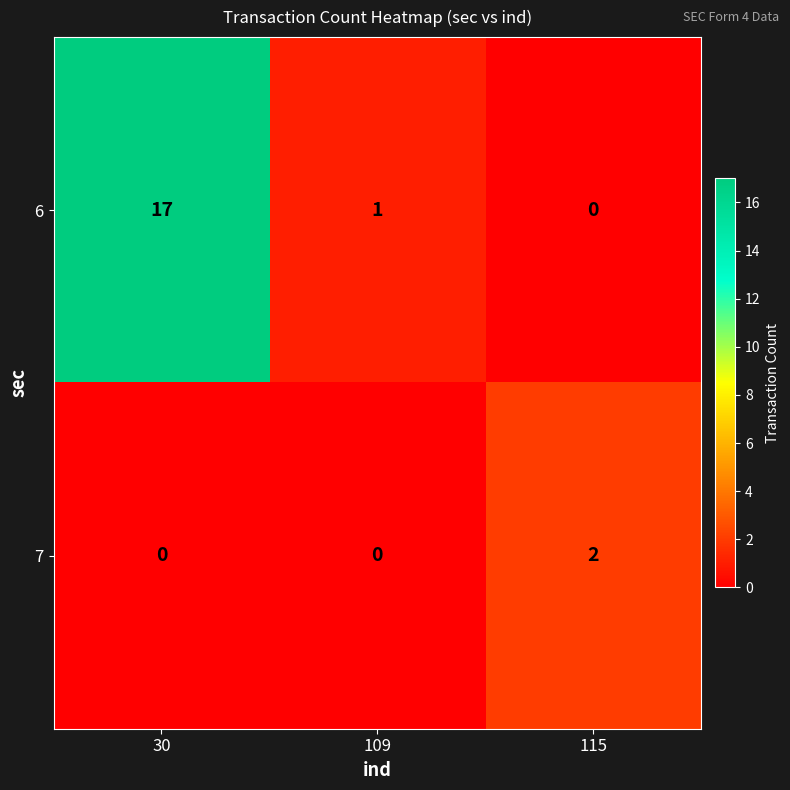

Count the number of data series in this chart.

2